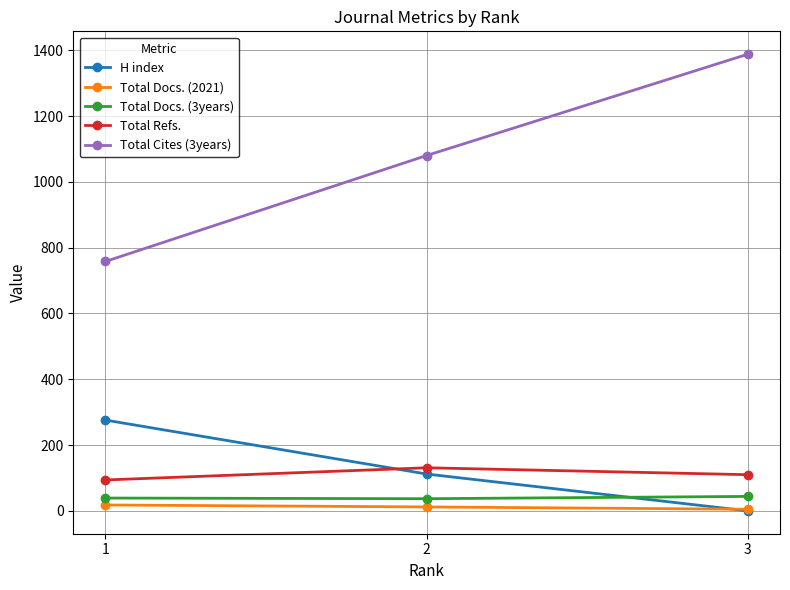

What is the minimum value for Total Refs.?

94